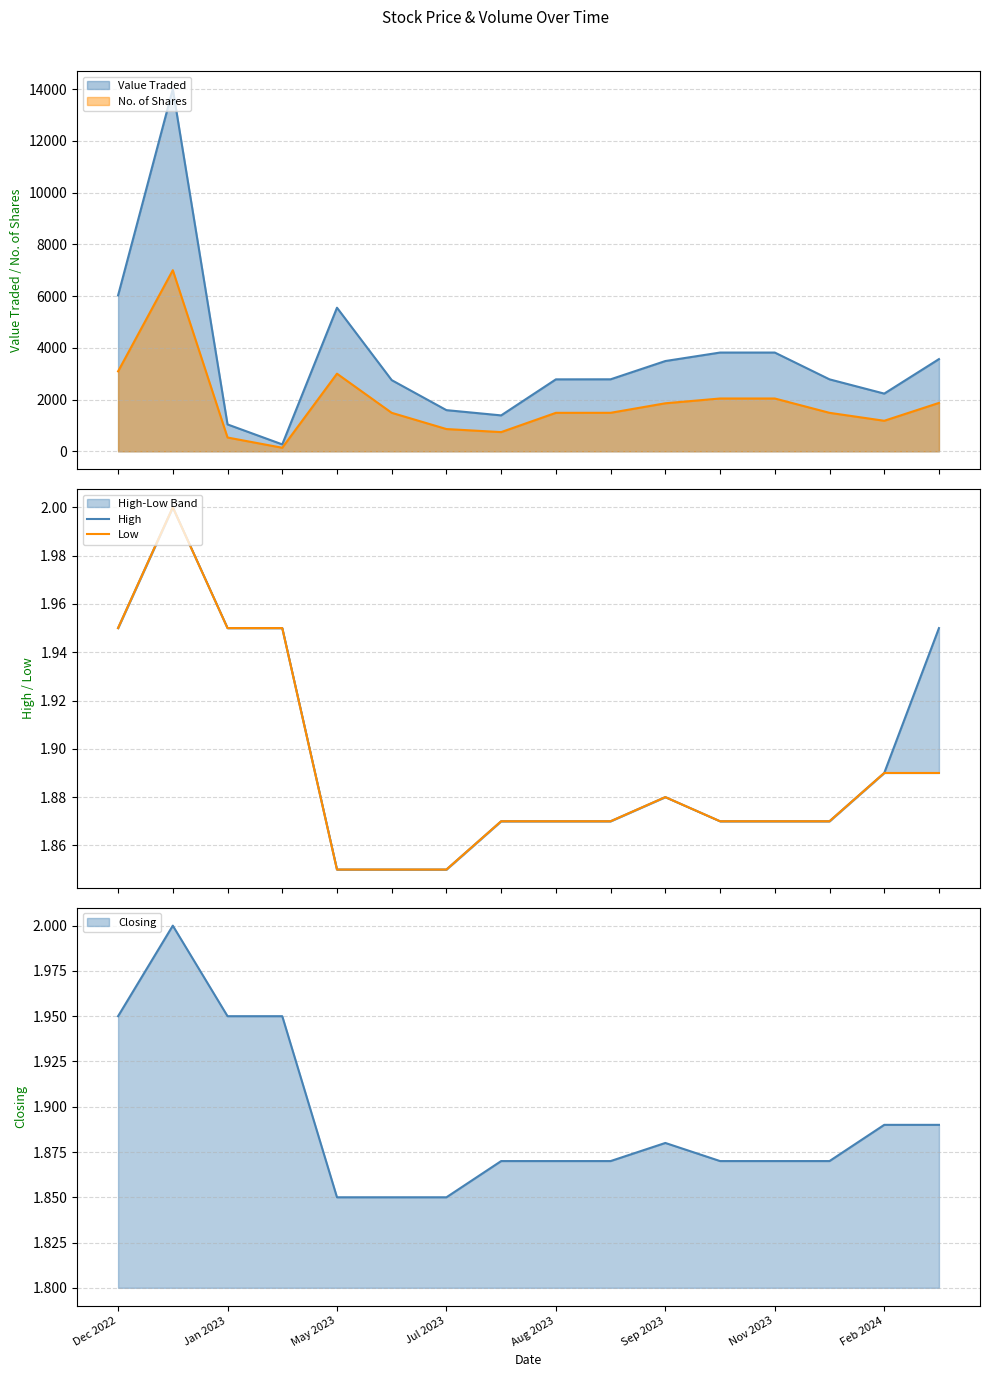

The value of Low at Jan 2023 is 1.3. True or false?

False